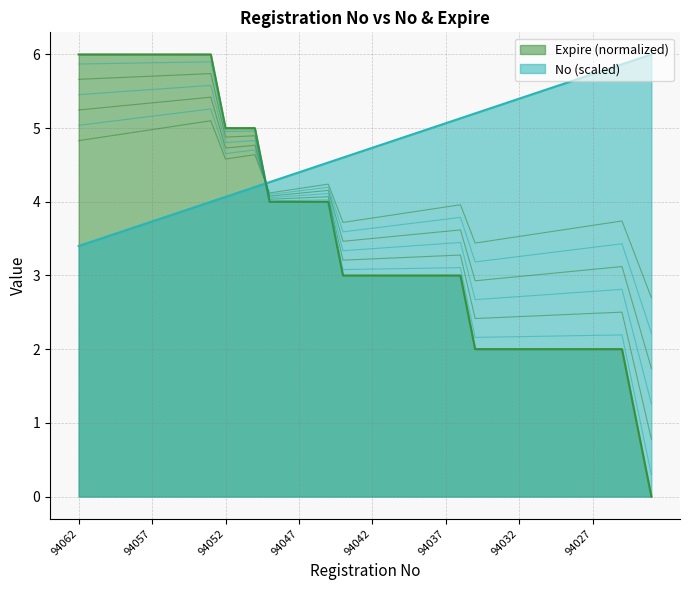

What is the difference between the maximum and minimum values in the contour_2 series?

4.3